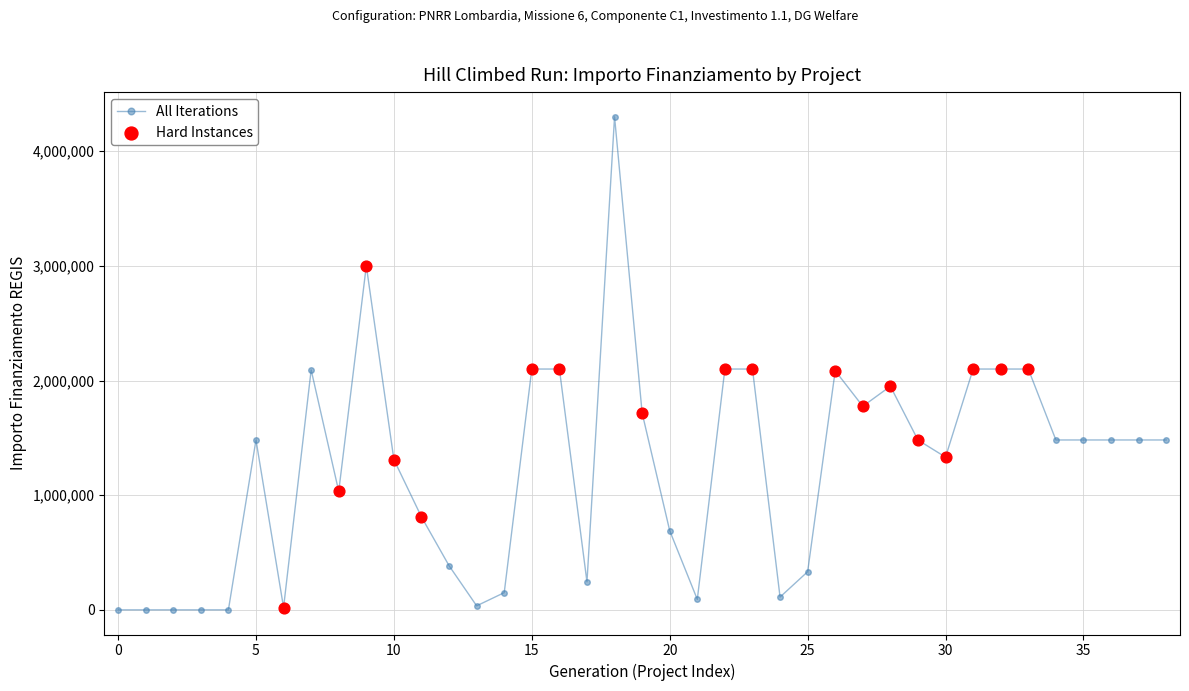

True or false: the data has more than 2 interior local peaks.

True